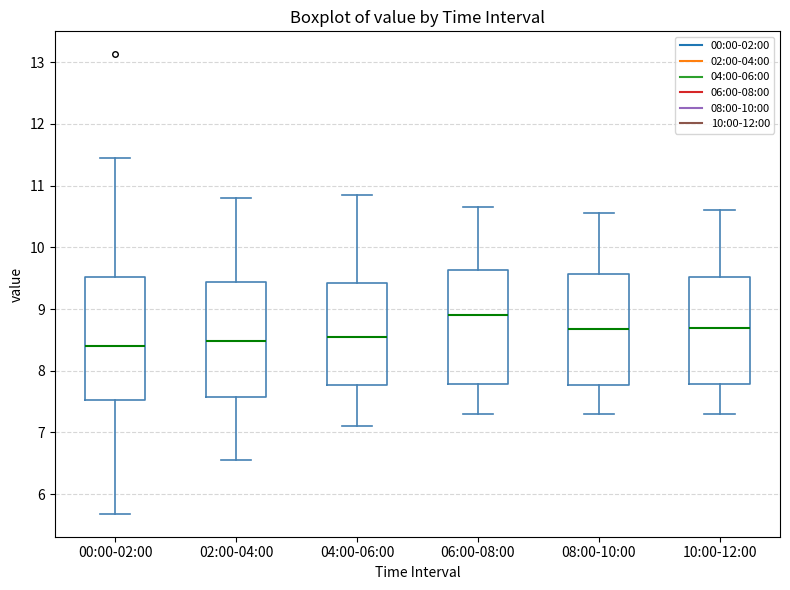

Reading left to right, read every box against the y-axis: the position of its median line, the range the box covers, and the ends of its whiskers. The values are not printed on the chart, so give them approximately, as read against the axis.

00:00-02:00: median 8.4, box 7.5 to 9.5, whiskers 5.7 to 11.5
02:00-04:00: median 8.5, box 7.6 to 9.4, whiskers 6.6 to 10.8
04:00-06:00: median 8.6, box 7.8 to 9.4, whiskers 7.1 to 10.9
06:00-08:00: median 8.9, box 7.8 to 9.6, whiskers 7.3 to 10.7
08:00-10:00: median 8.7, box 7.8 to 9.6, whiskers 7.3 to 10.6
10:00-12:00: median 8.7, box 7.8 to 9.5, whiskers 7.3 to 10.6